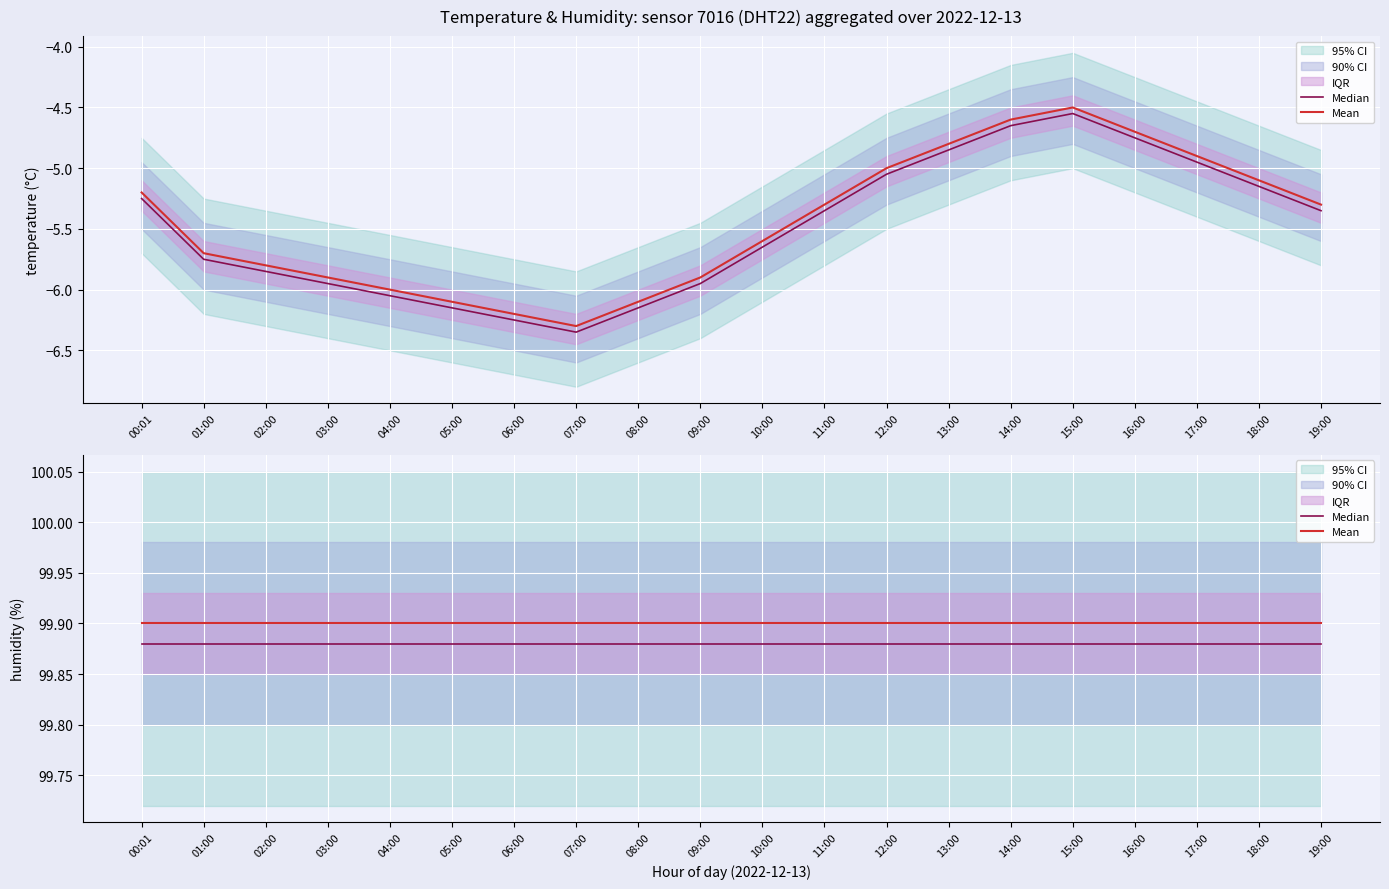

True or false: Mean and Median intersect in this chart.

False